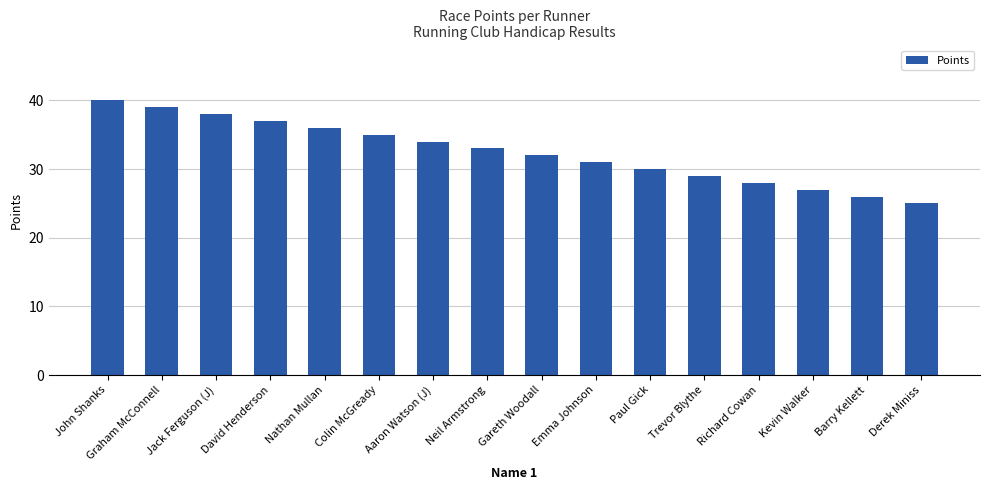

What is the minimum value shown in the chart?

25